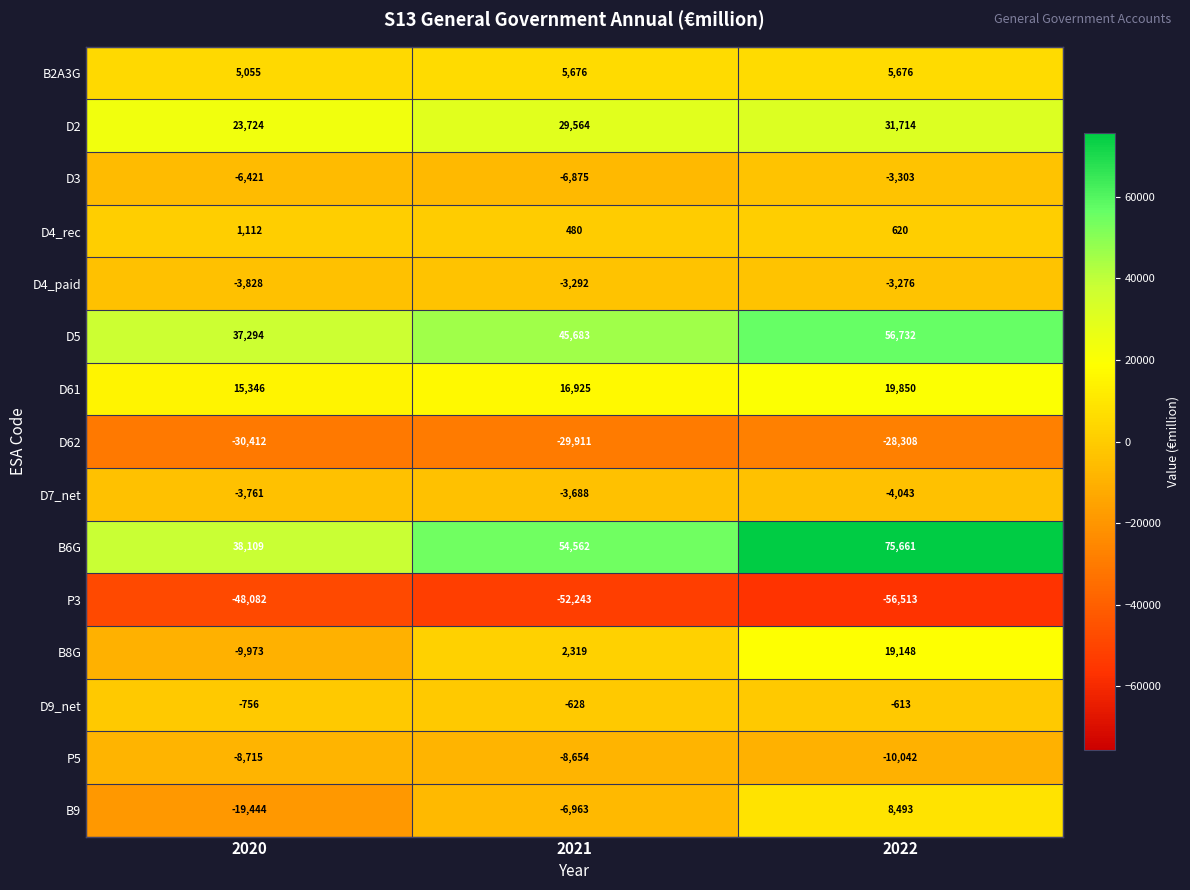

What is the average value of the D3 series?

-5533